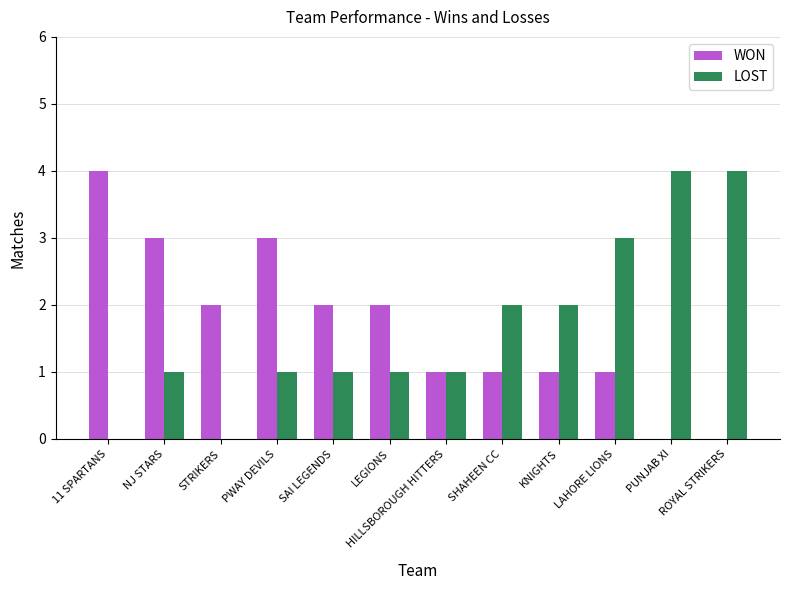

What is the total value across all series at LEGIONS?

3